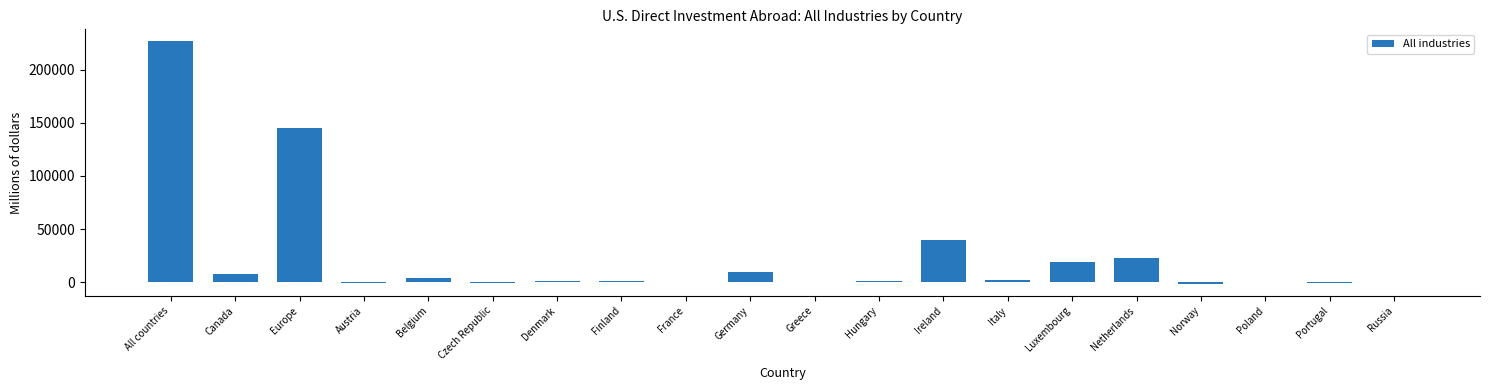

How many series are shown in this chart?

1